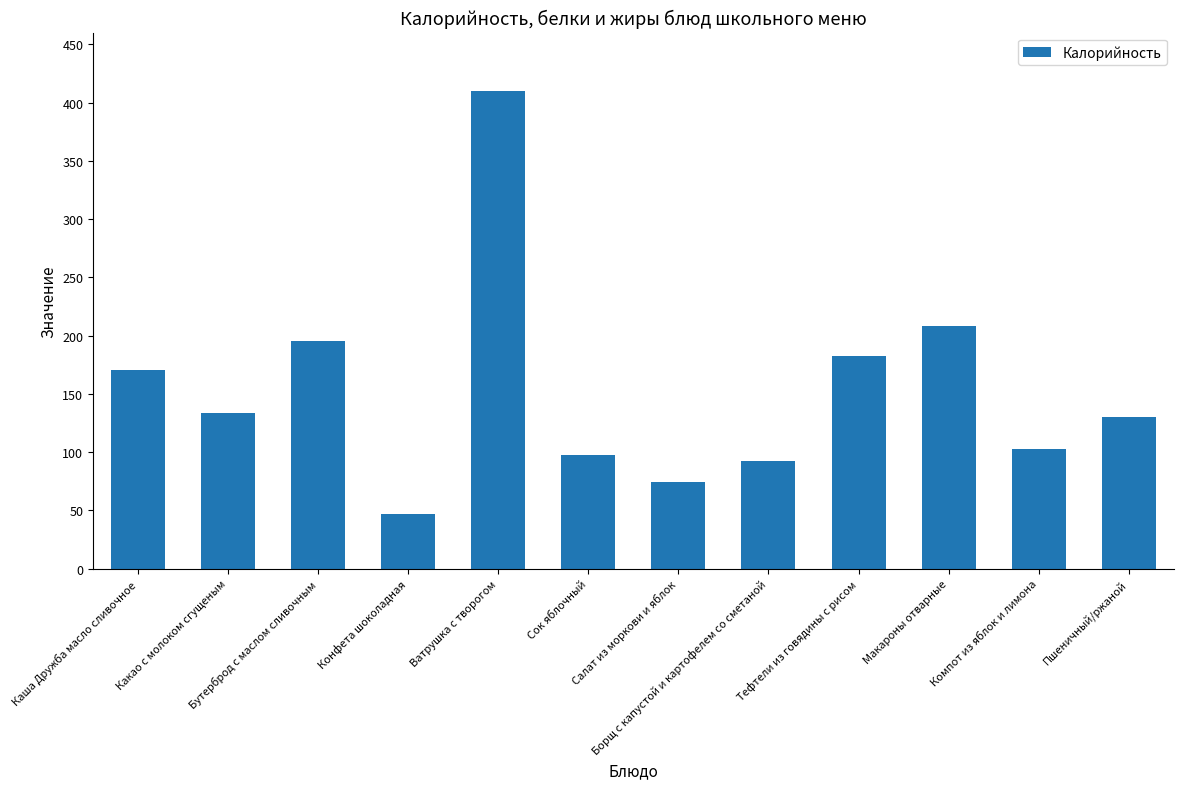

Does the chart contain any negative values?

No